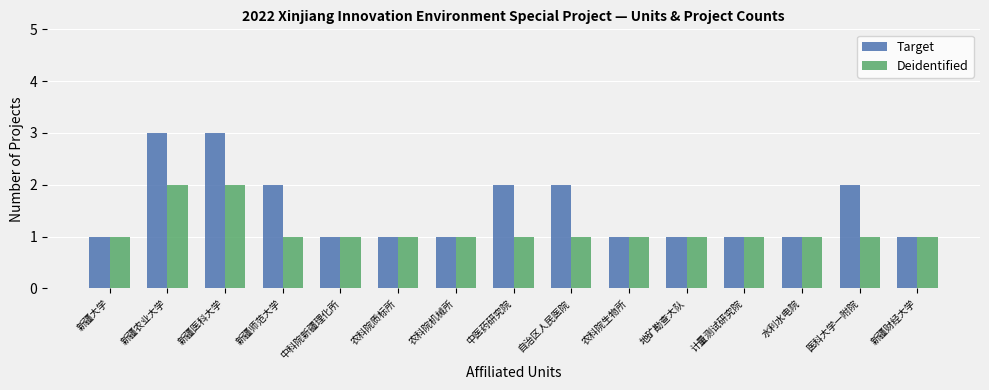

How many Deidentified values are between 1 and 2?

15